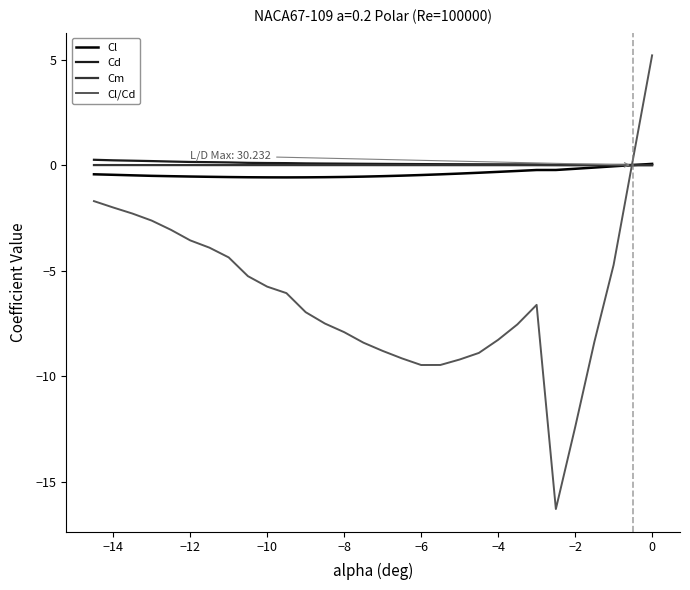

What is the minimum value shown in the chart?

-16.3